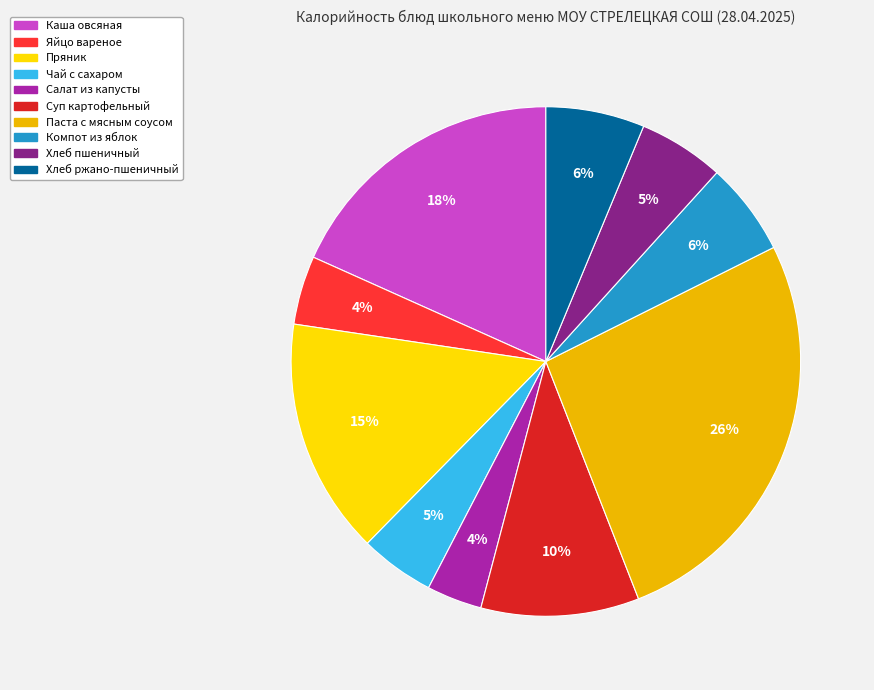

To the nearest percent, what is the average slice percentage?

10%